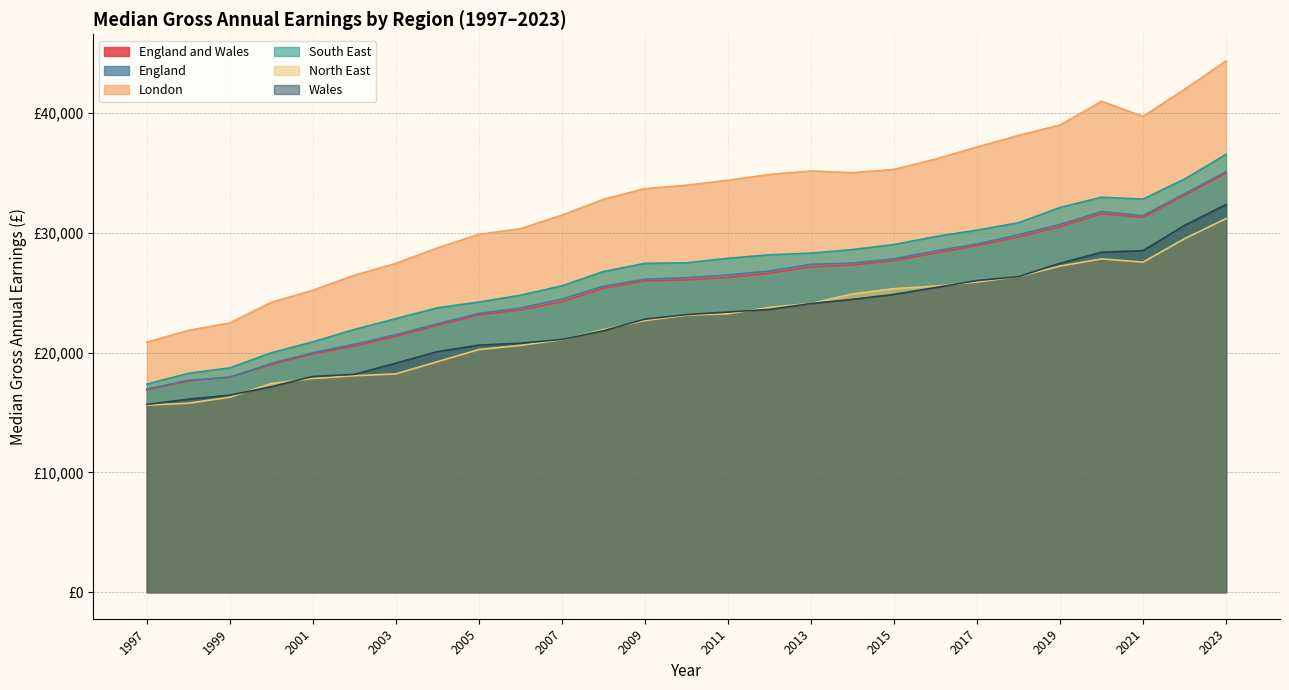

True or false: South East has more than 1 interior local peaks.

False